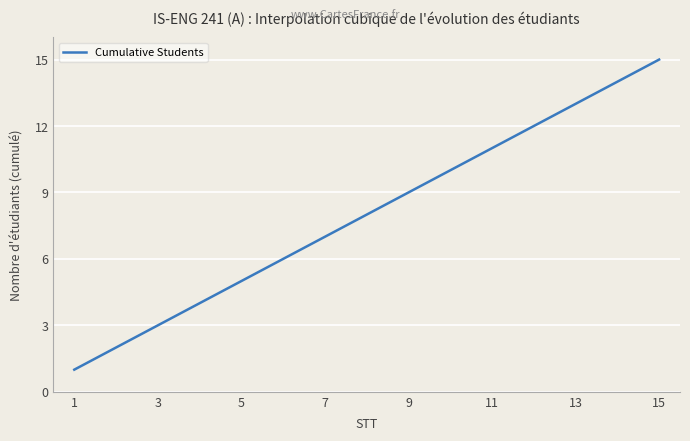

How many lines are shown in the chart?

1